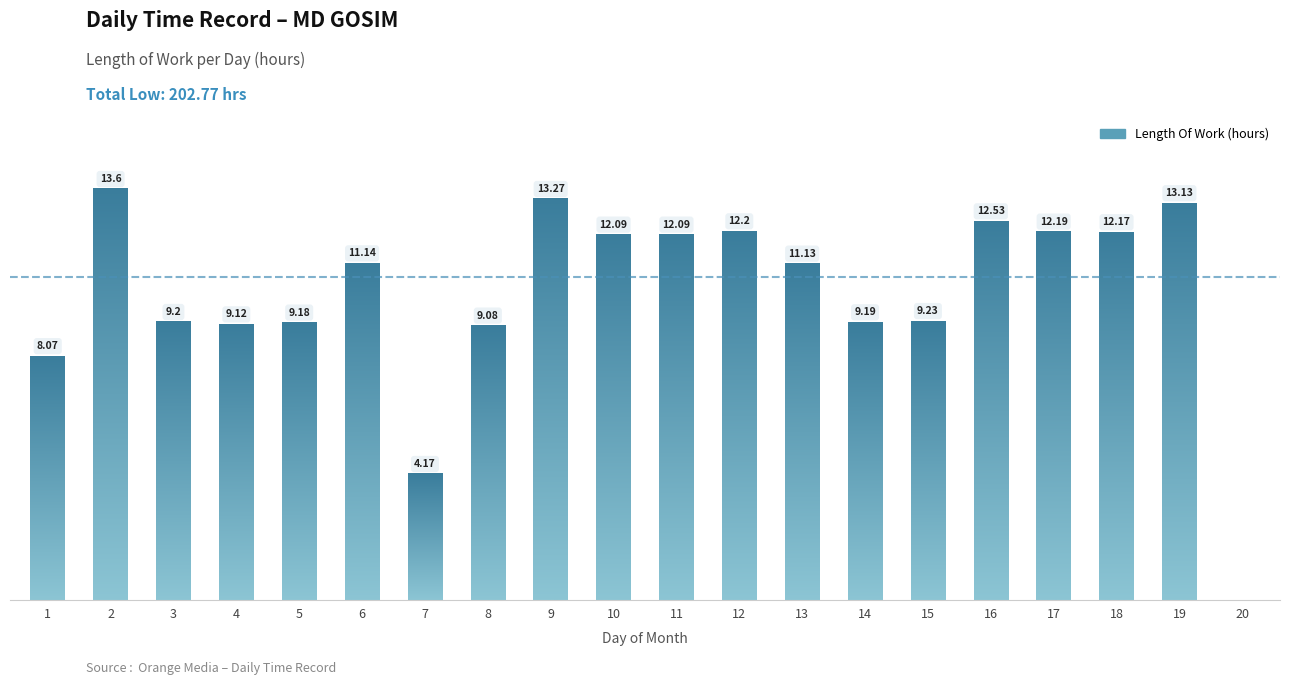

What is the value of the 1st bar from the left?

8.1